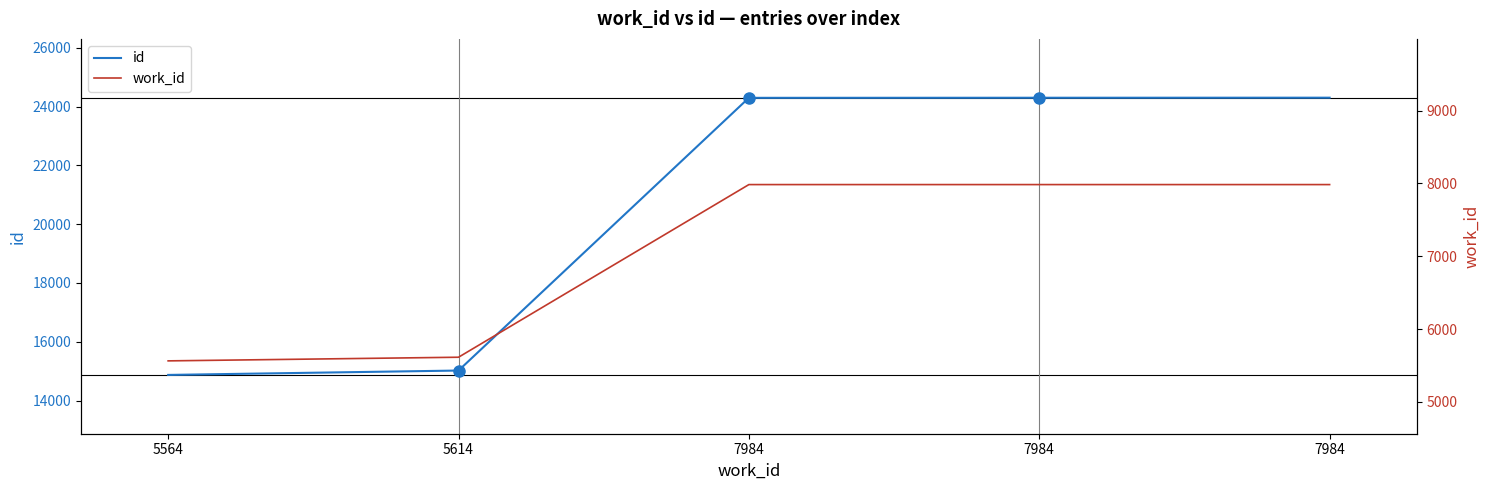

True or false: id and work_id cross at least once.

False